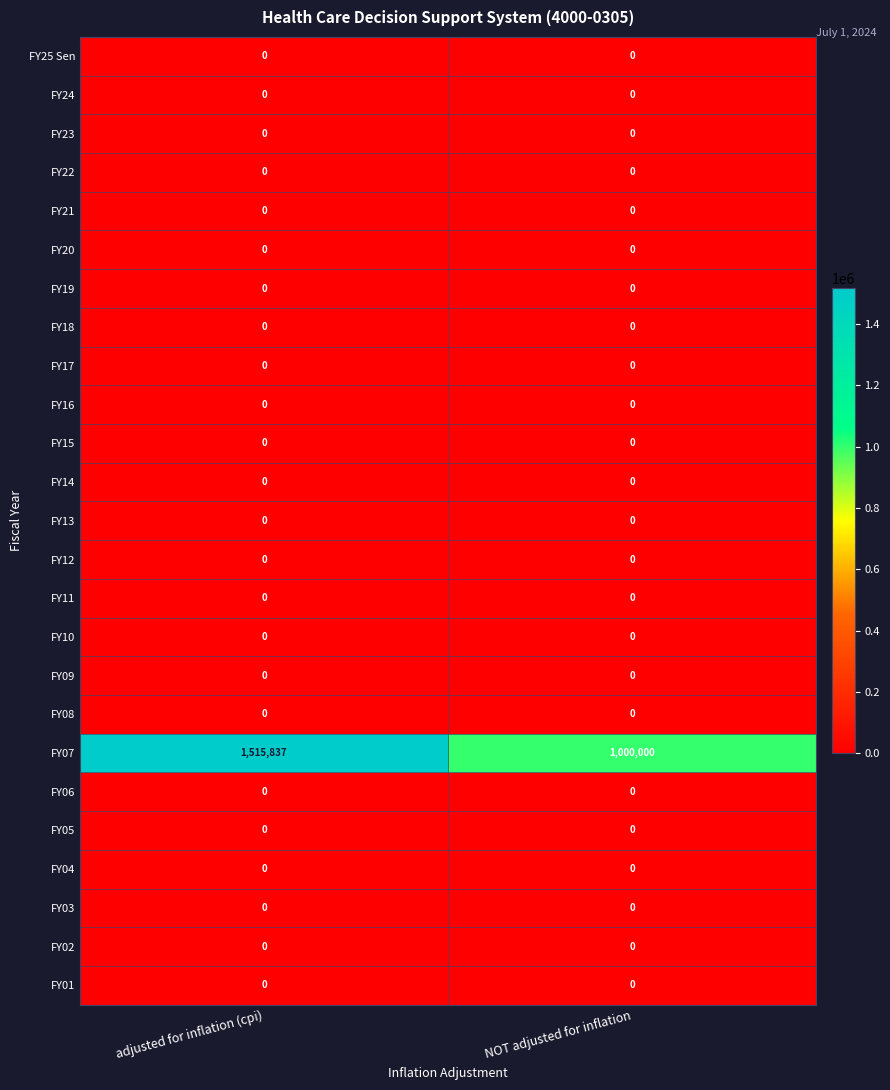

Is it true that FY06 equals 0 at adjusted for inflation (cpi)?

True